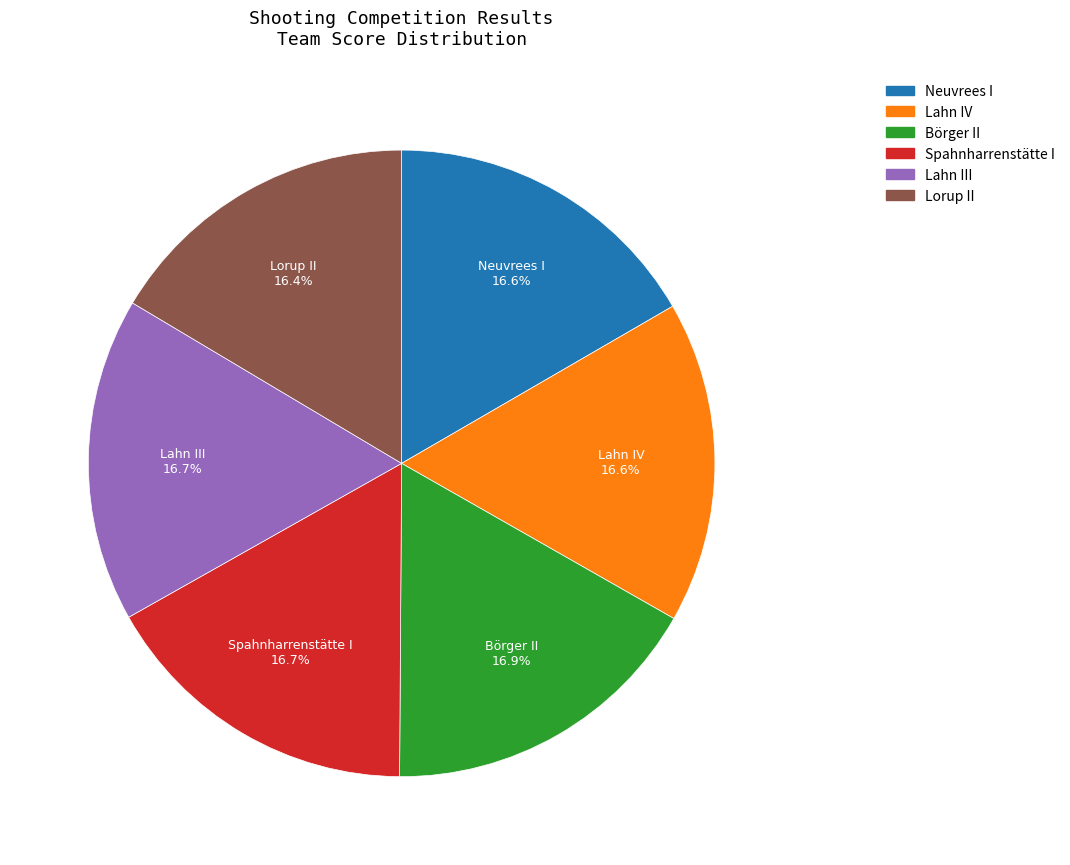

Does Spahnharrenstätte I represent more than half of the total?

No